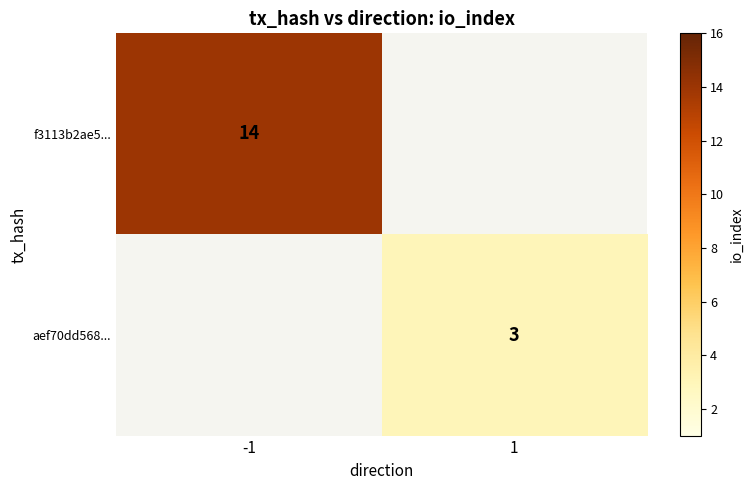

The value of aef70dd568... at 1 is 3. True or false?

True